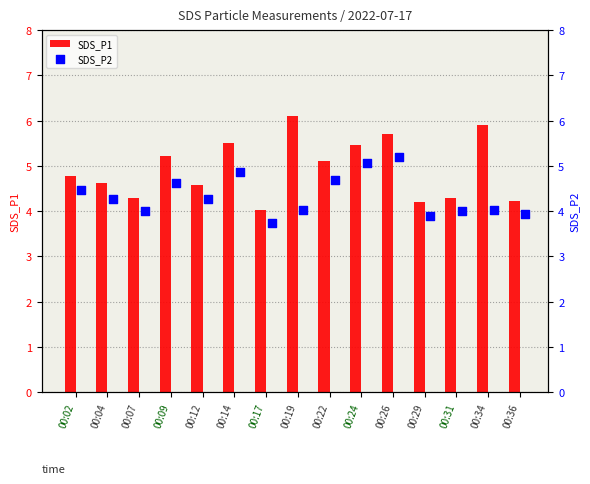

Which series reaches the minimum Y coordinate?

SDS_P2